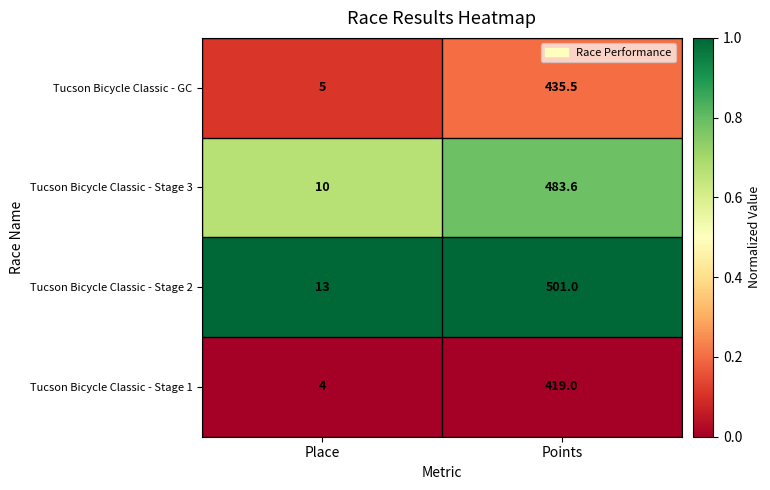

Reading left to right, extract all data points from this chart.

Tucson Bicycle Classic - GC: Place=5.0	Points=435.5
Tucson Bicycle Classic - Stage 3: Place=10.0	Points=483.6
Tucson Bicycle Classic - Stage 2: Place=13.0	Points=501.0
Tucson Bicycle Classic - Stage 1: Place=4.0	Points=419.0